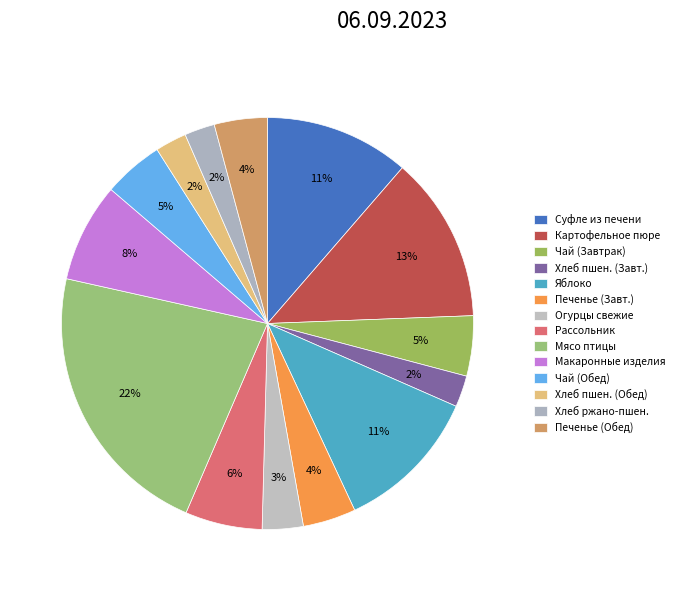

How many slices are in this pie chart?

14